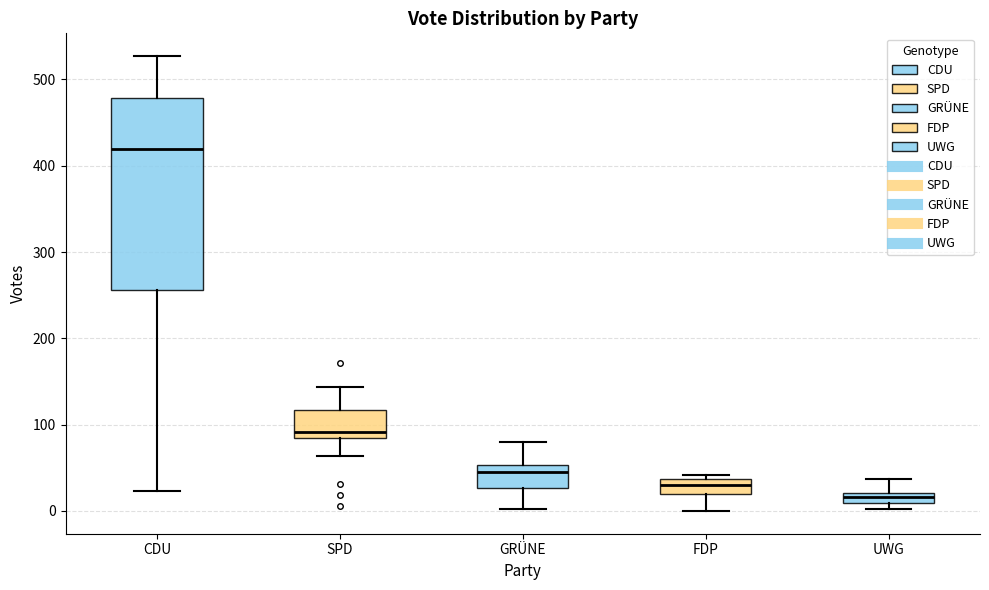

Where does the lower whisker of the box for GRÜNE end on the y-axis? The values are not printed on the chart, so give them approximately, as read against the axis.

0